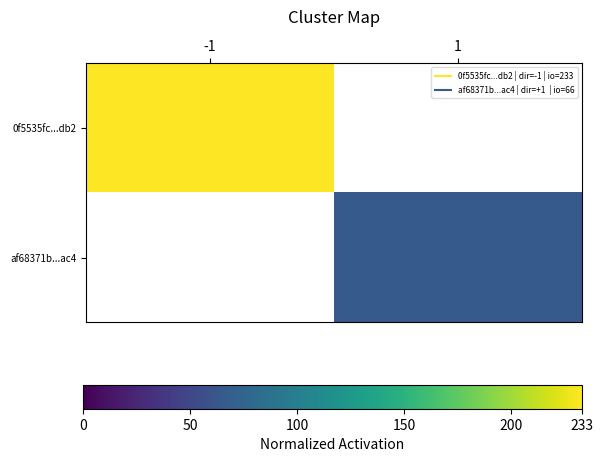

Reading left to right, extract all data points from this chart.

0f5535fc...db2: -1=233	1=0
af68371b...ac4: -1=0	1=66